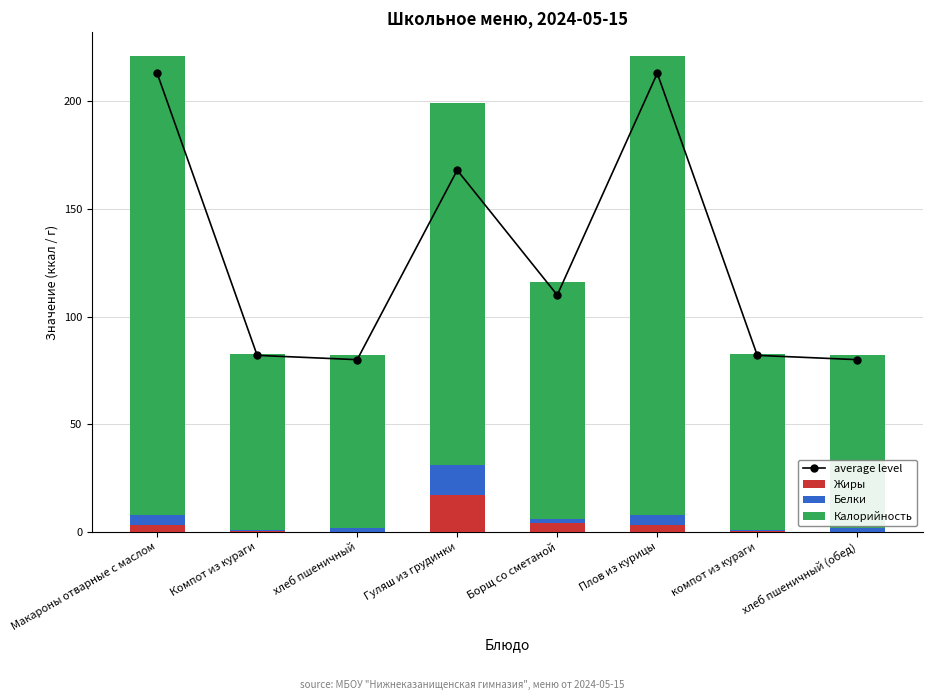

Reading left to right, extract all data points from this chart.

average level: Макароны отварные с маслом=213.0	Компот из кураги=82.0	хлеб пшеничный=80.0	Гуляш из грудинки=168.0	Борщ со сметаной=110.0	Плов из курицы=213.0	компот из кураги=82.0	хлеб пшеничный (обед)=80.0
Жиры: Макароны отварные с маслом=3.0	Компот из кураги=0.3	хлеб пшеничный=0.0	Гуляш из грудинки=17.0	Борщ со сметаной=4.0	Плов из курицы=3.0	компот из кураги=0.3	хлеб пшеничный (обед)=0.0
Белки: Макароны отварные с маслом=5.0	Компот из кураги=0.4	хлеб пшеничный=2.0	Гуляш из грудинки=14.0	Борщ со сметаной=2.0	Плов из курицы=5.0	компот из кураги=0.4	хлеб пшеничный (обед)=2.0
Калорийность: Макароны отварные с маслом=213.0	Компот из кураги=82.0	хлеб пшеничный=80.0	Гуляш из грудинки=168.0	Борщ со сметаной=110.0	Плов из курицы=213.0	компот из кураги=82.0	хлеб пшеничный (обед)=80.0